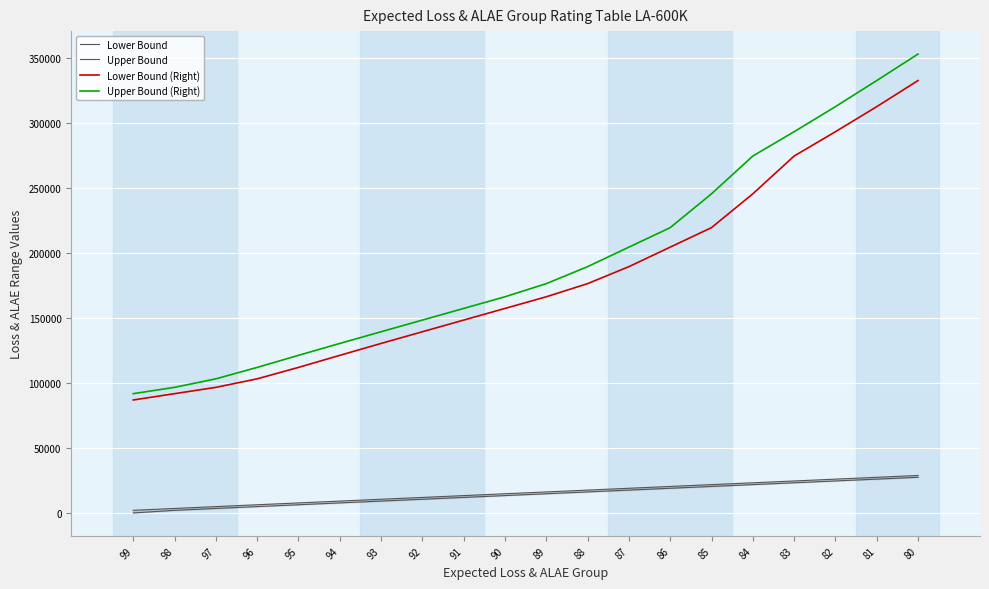

Which category has the highest value across all series?

80